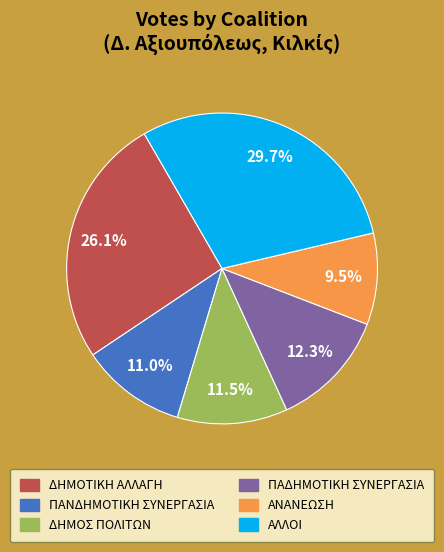

Is there any slice that represents more than half of the pie?

No